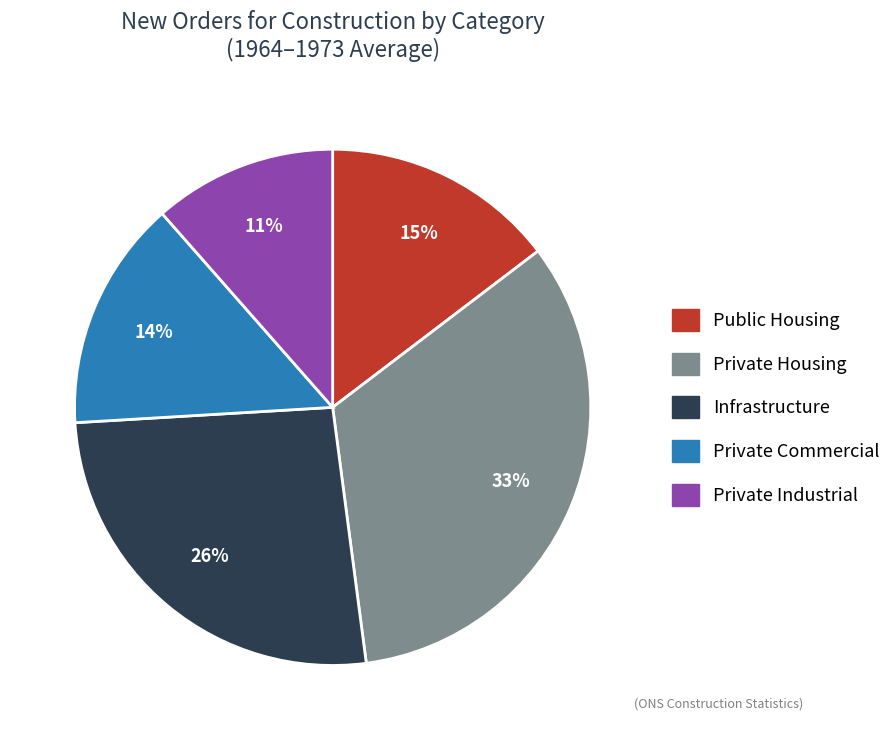

How many slices are in this pie chart?

5